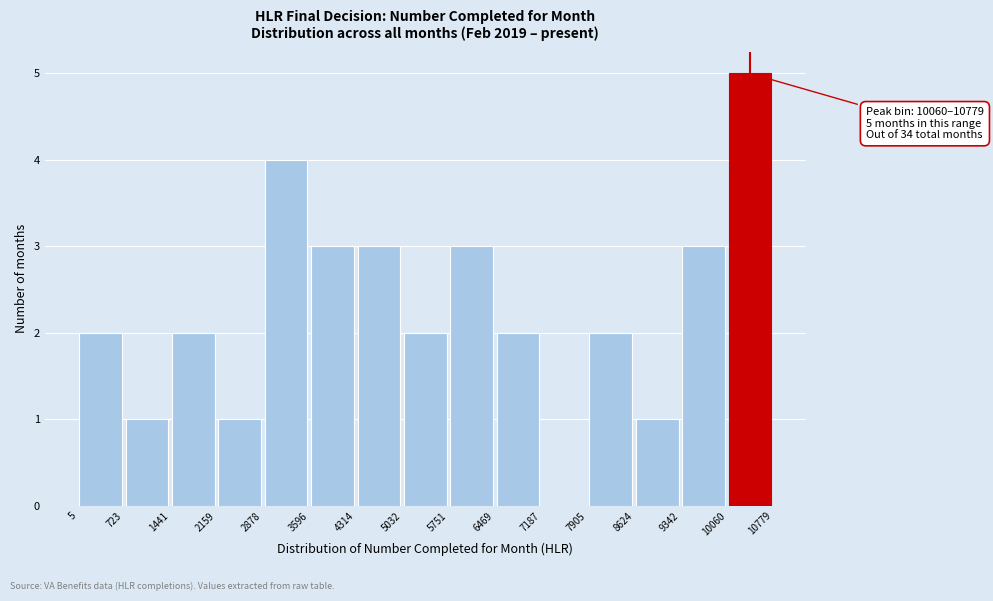

Which range on the x-axis has the tallest bar?

10060 to 10779